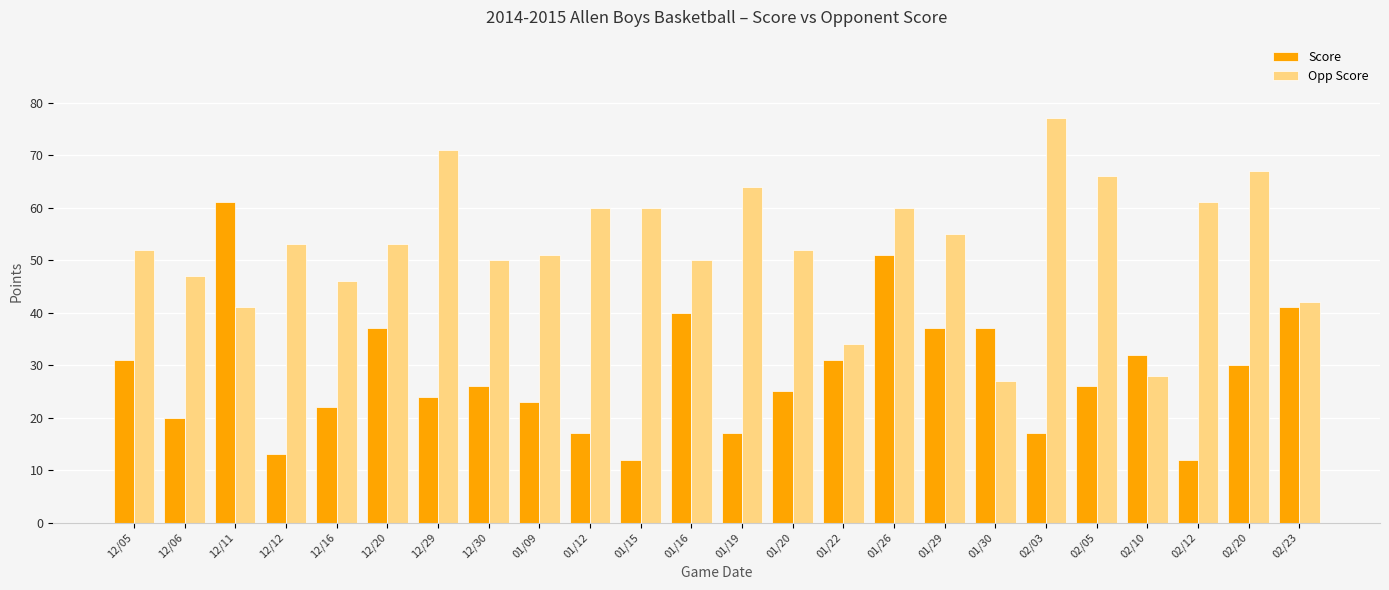

Is it true that Score equals 38 at 12/16?

False